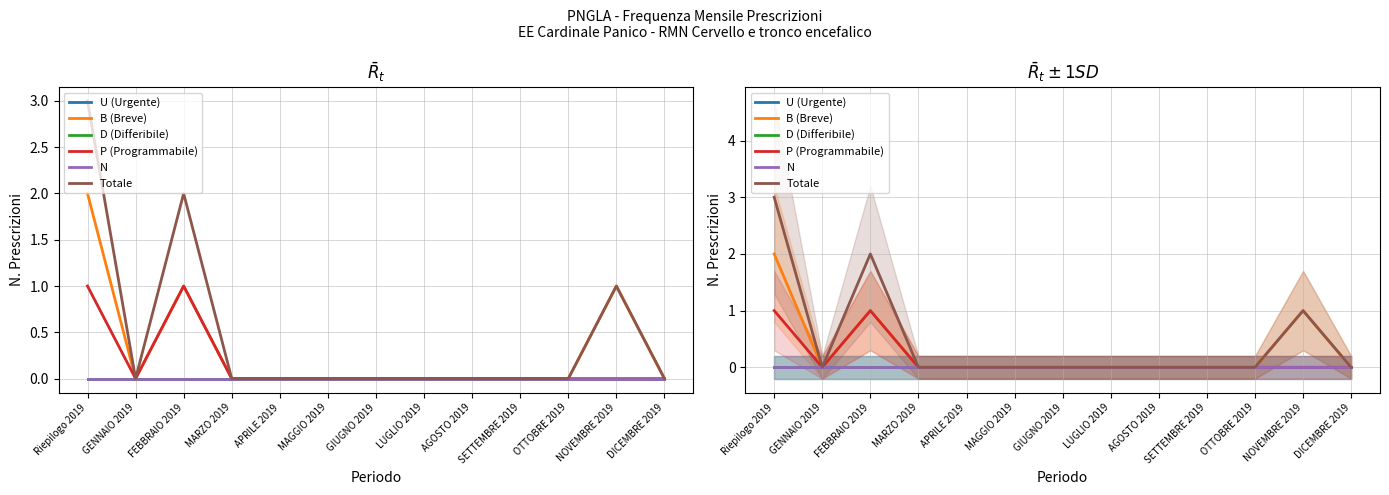

Where is the first local minimum for B (Breve)?

GENNAIO 2019